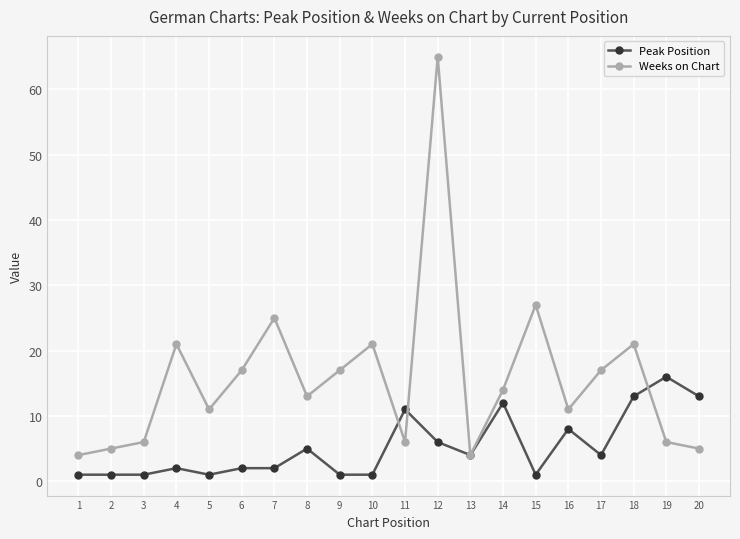

At which category is the sum across all series the highest?

12